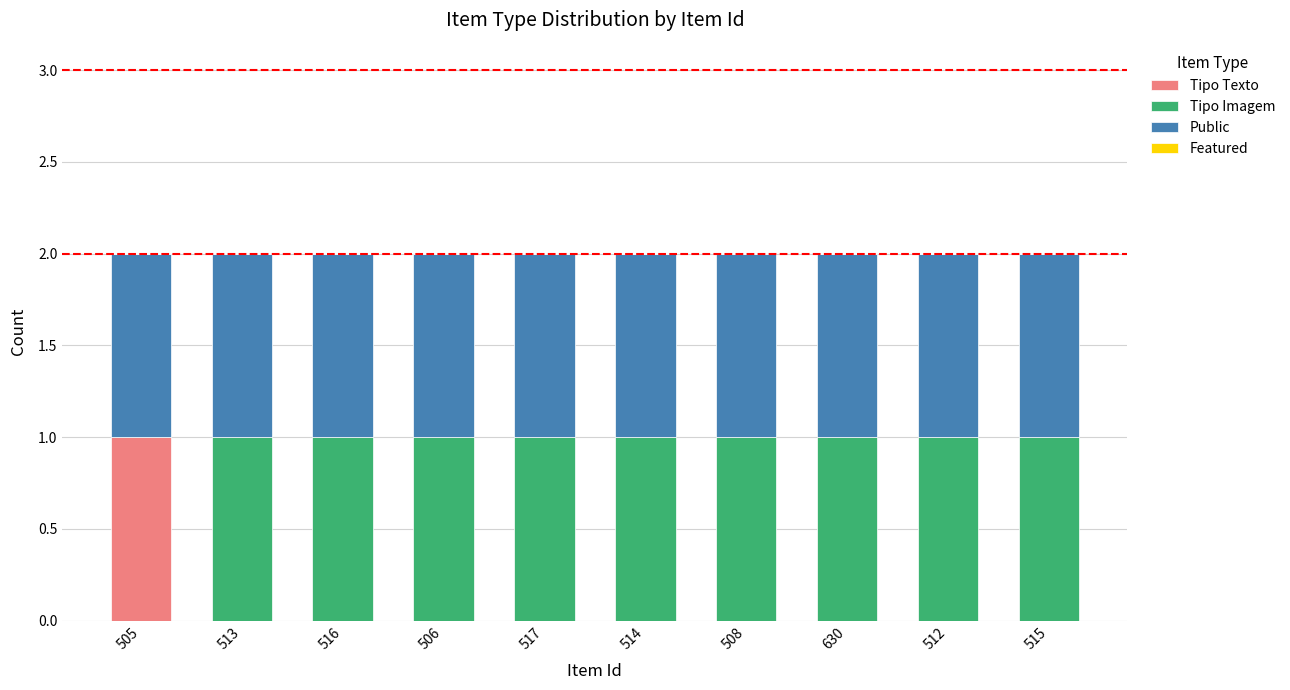

At which label does Tipo Texto reach its peak?

505